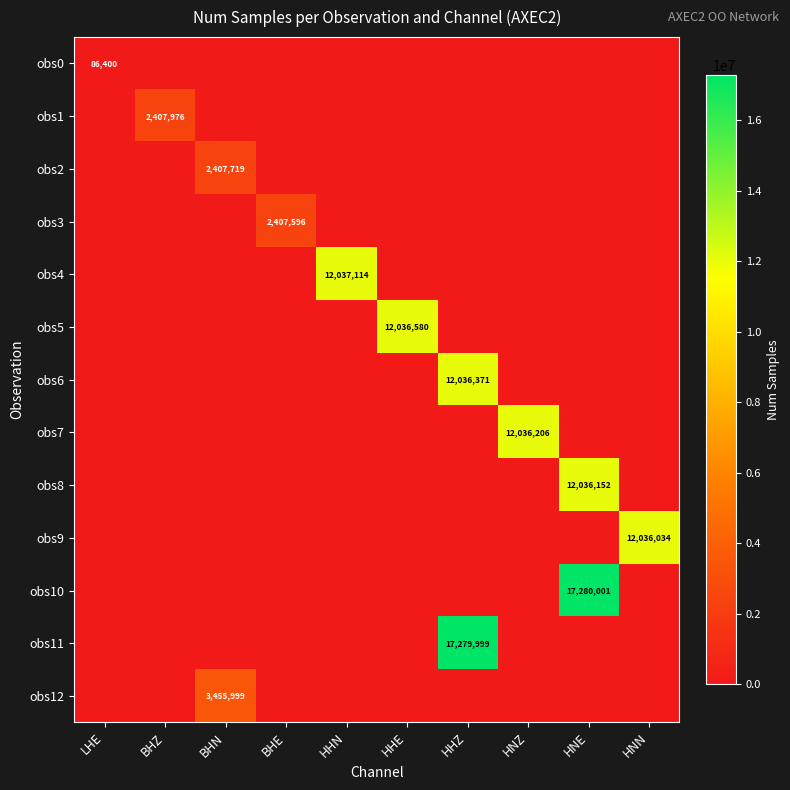

Is it true that obs1 equals 1097765 at BHZ?

False